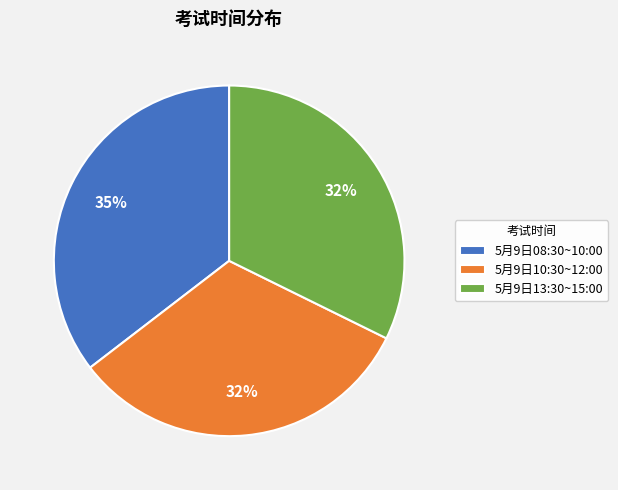

To the nearest percent, what is the difference between the 5月9日08:30~10:00 and 5月9日13:30~15:00 slice percentages?

3%